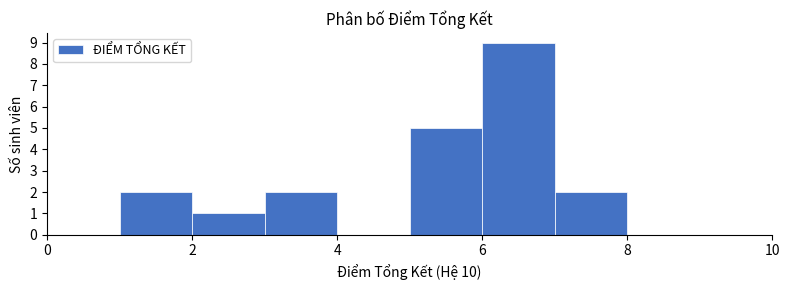

Reading left to right, list every bar in this chart as the range it spans on the x-axis followed by its height. The values are not printed on the chart, so give them approximately, as read against the axis.

0 to 1: 0
1 to 2: 2
2 to 3: 1
3 to 4: 2
4 to 5: 0
5 to 6: 5
6 to 7: 9
7 to 8: 2
8 to 9: 0
9 to 10: 0